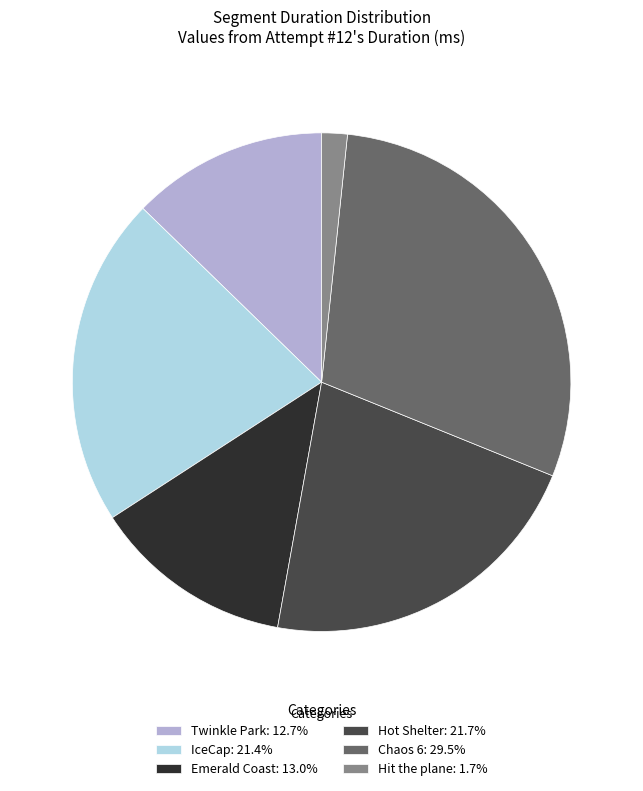

Do Emerald Coast: 13.0% and Chaos 6: 29.5% together represent more than half of the pie?

No